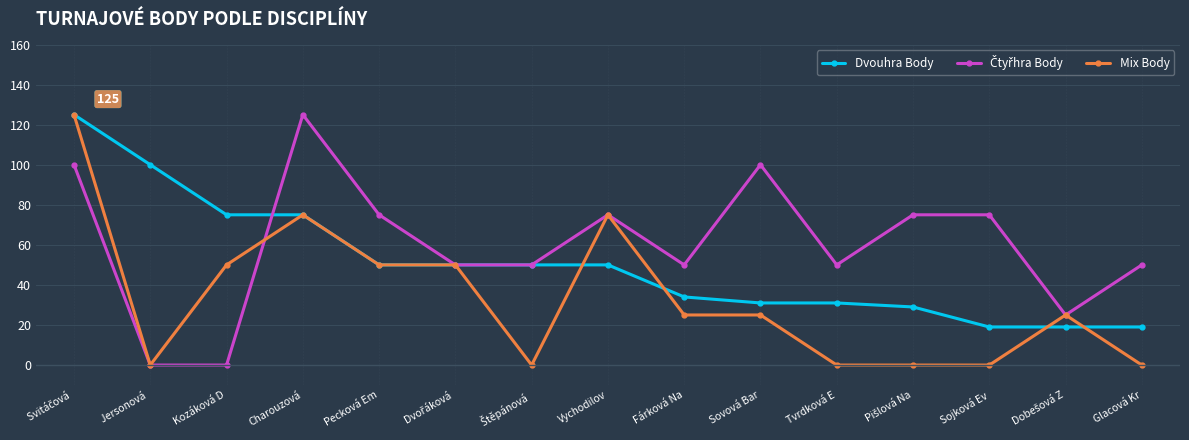

The value of Mix Body at Kozáková D is 50. True or false?

True